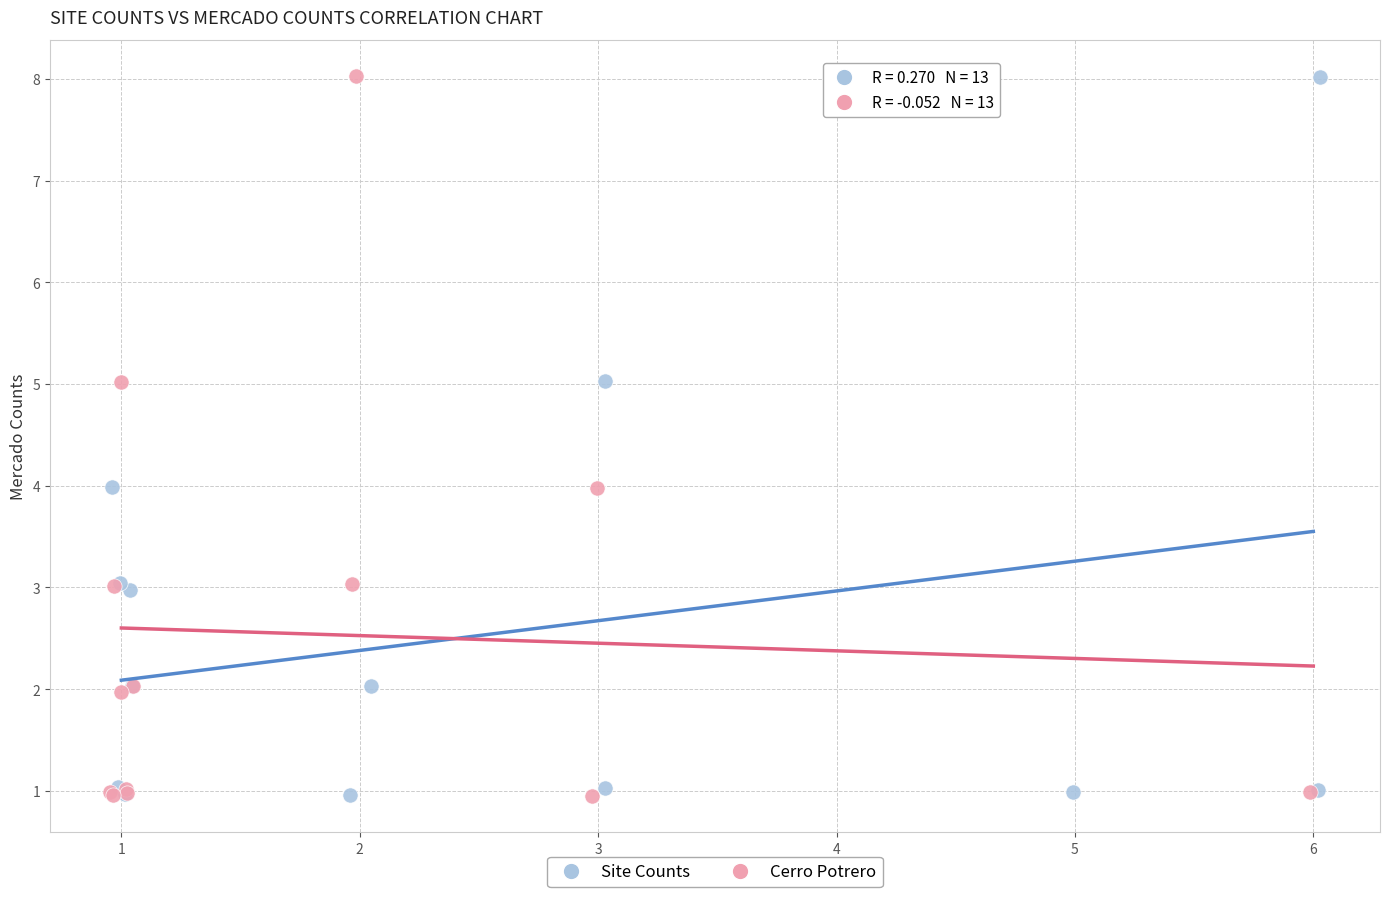

What are all the series names shown in the legend?

Site Counts, Cerro Potrero